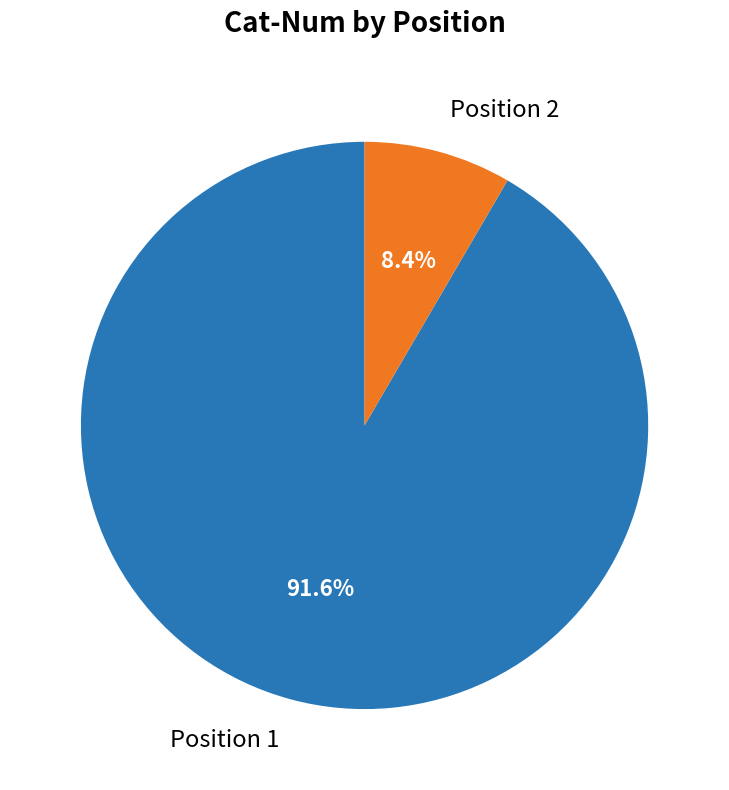

Combined, do Position 1 and Position 2 account for over 50%?

Yes